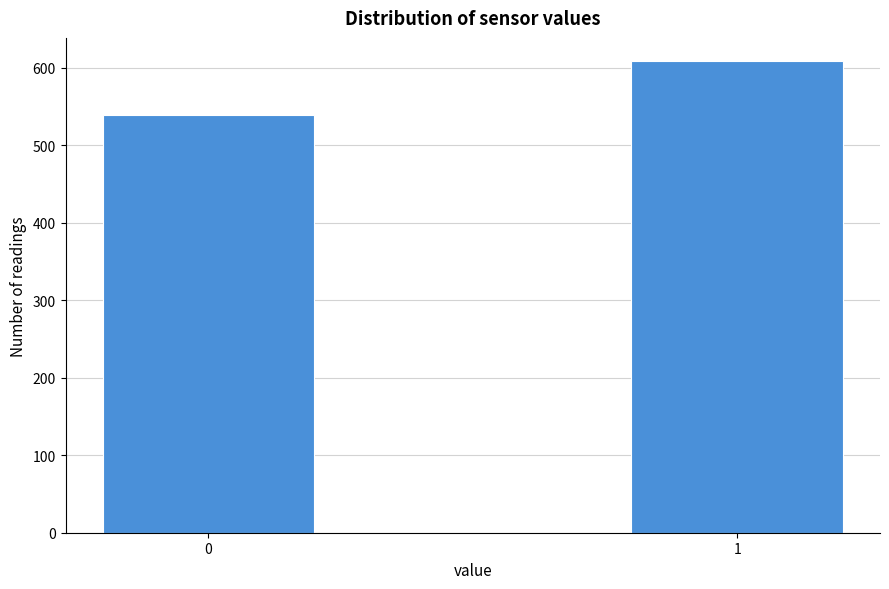

Reading left to right, what are all the values shown in this chart?

0=539	1=608